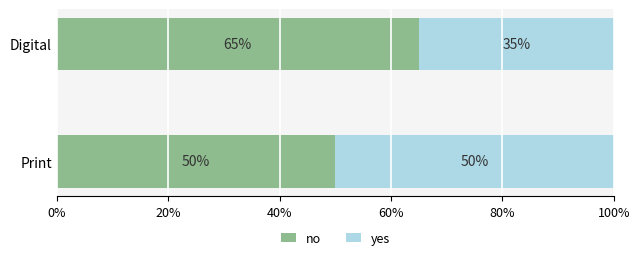

Which category has the highest value in the no series?

Digital